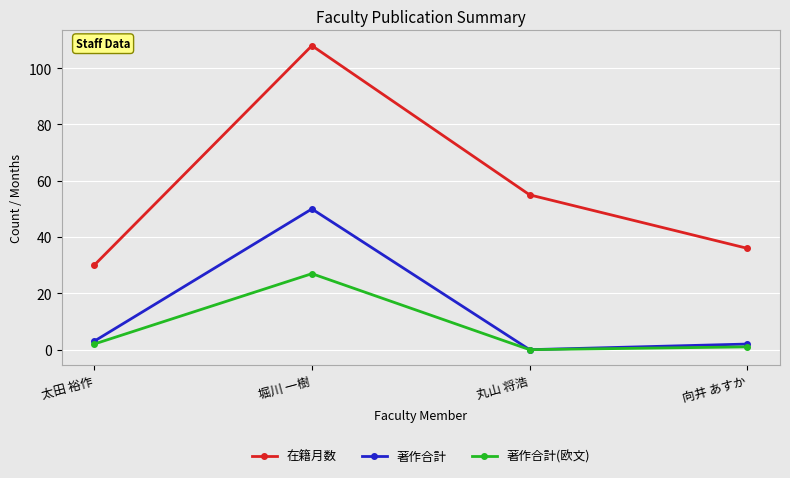

What is the difference between the maximum and minimum values in the 著作合計 series?

50